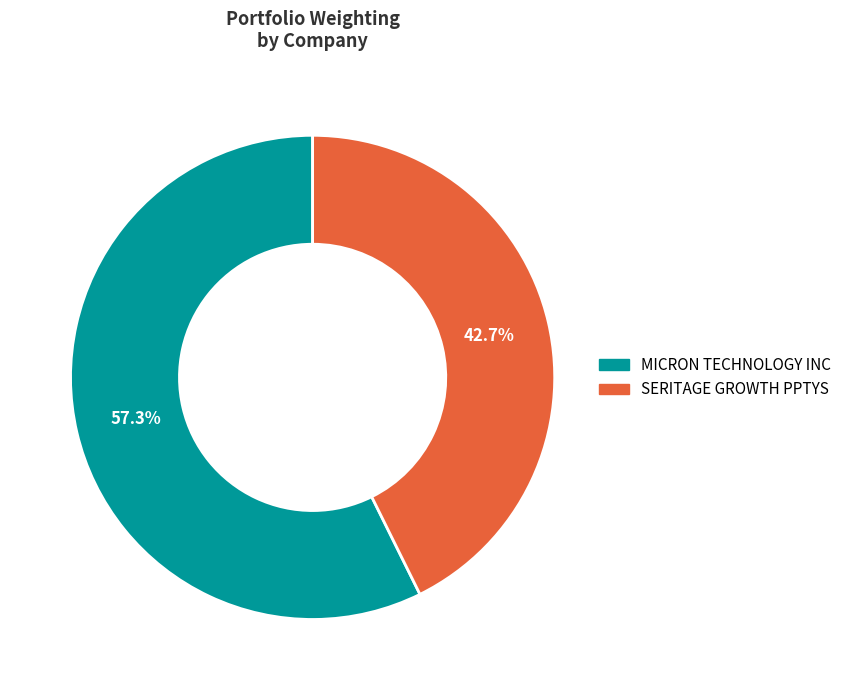

To the nearest percent, what percentage of the pie is MICRON TECHNOLOGY INC?

57%